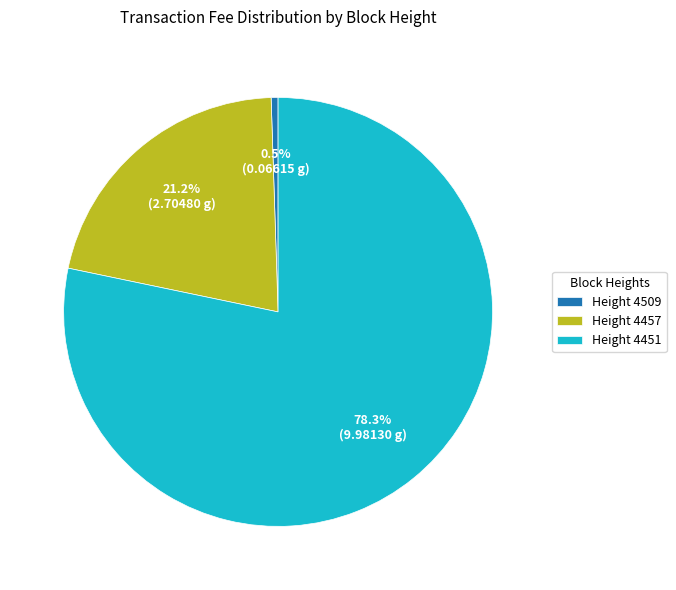

Combined, what portion of the pie is Height 4451 and Height 4457?

99.5%